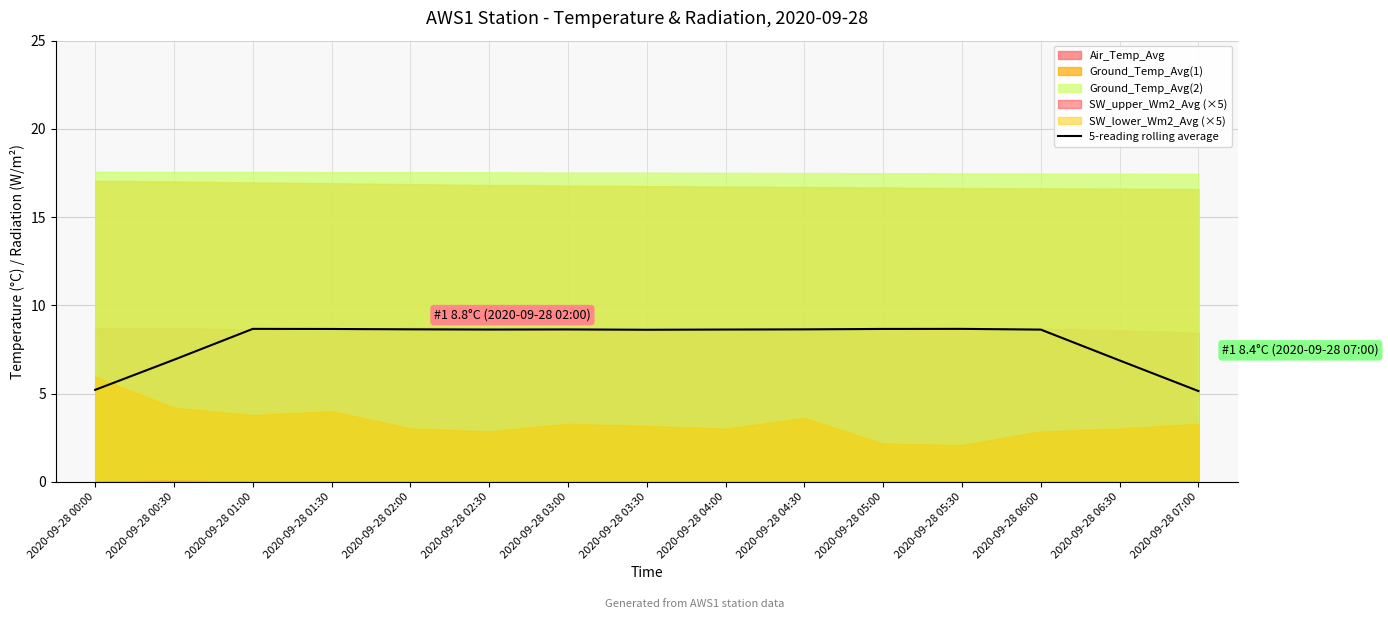

Is it true that 5-reading rolling average equals 13.3 at 2020-09-28 02:30?

False